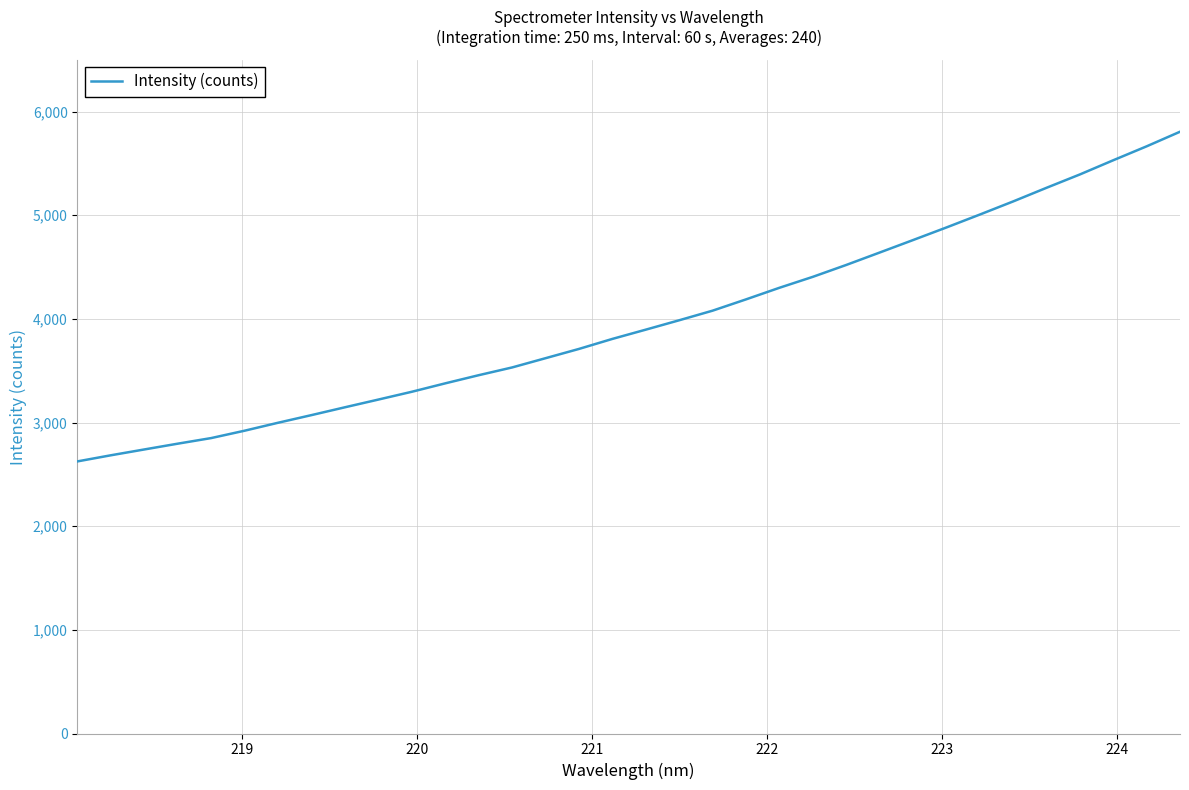

What is the minimum value shown in the chart?

2624.8